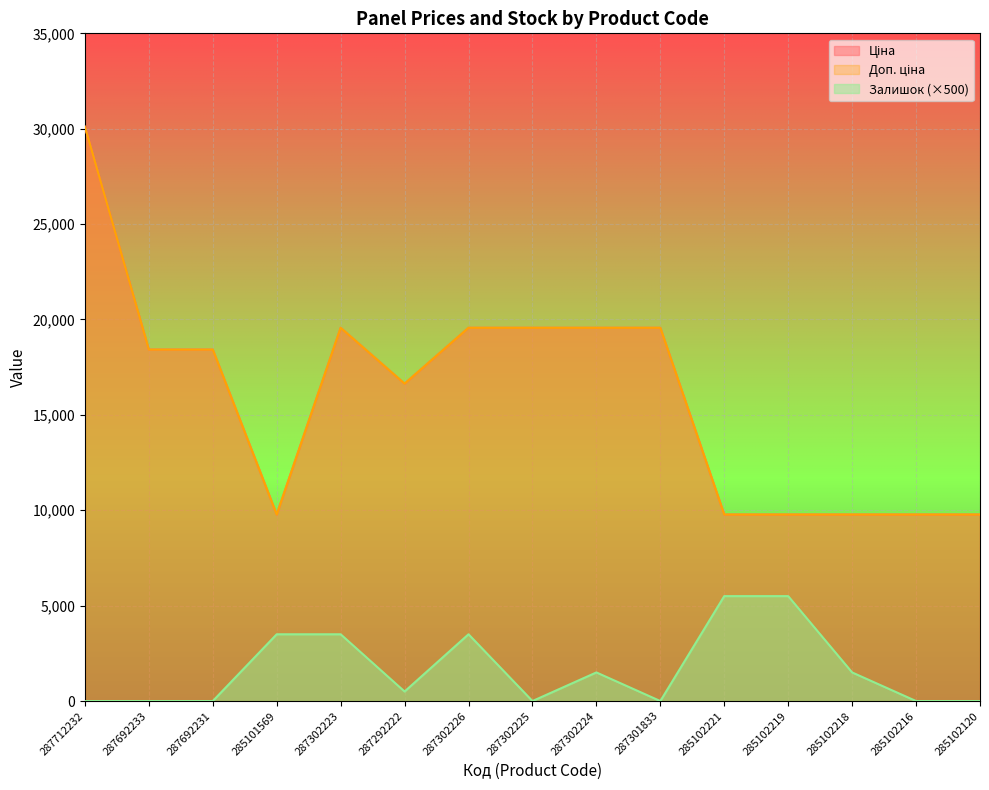

How many values in the Залишок series exceed 500?

7